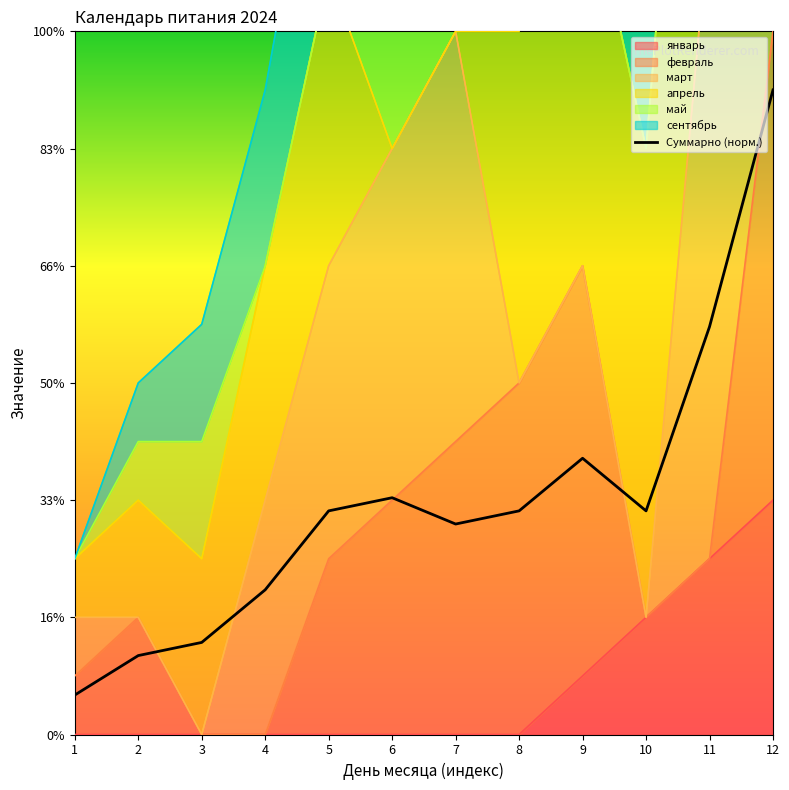

Which category has the highest value across all series?

12